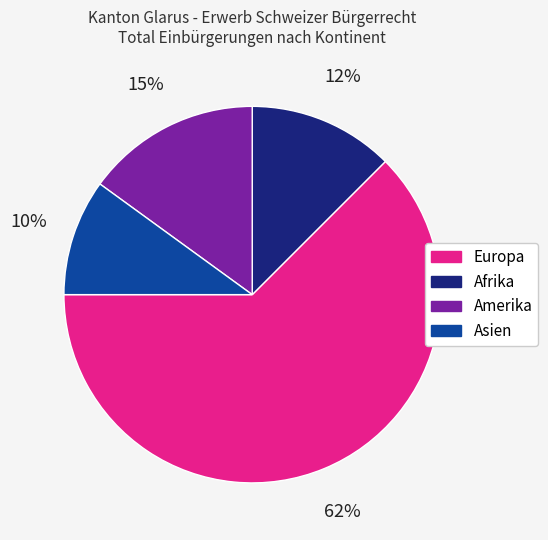

What is the ratio of the value at Amerika to the value at Europa?

0.2